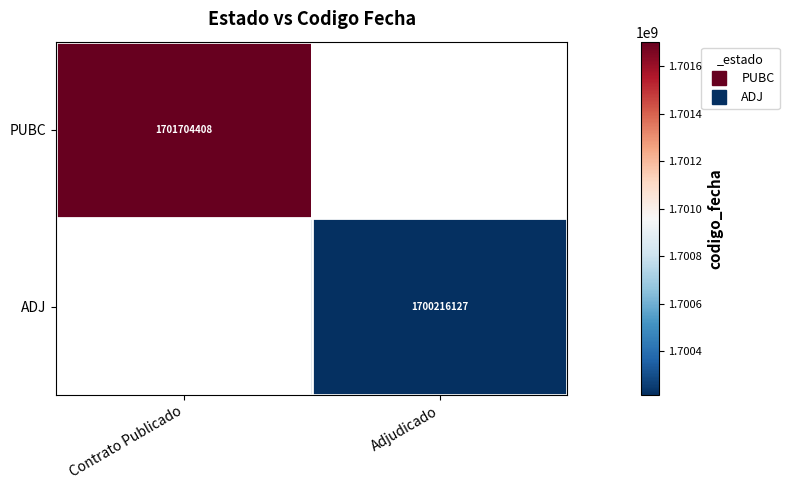

Count the number of categories in the chart.

2